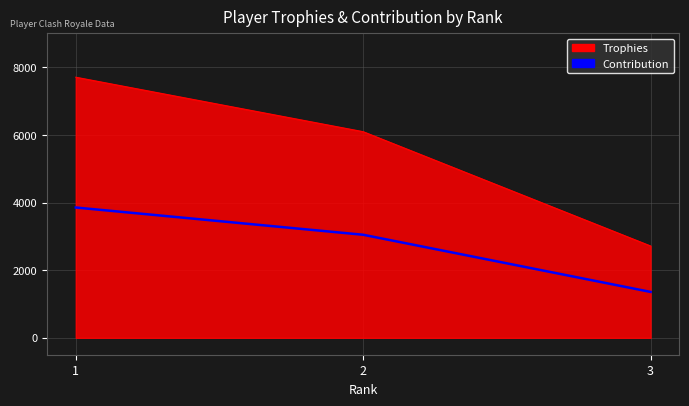

The value of Trophies at 1 is 3657. True or false?

False